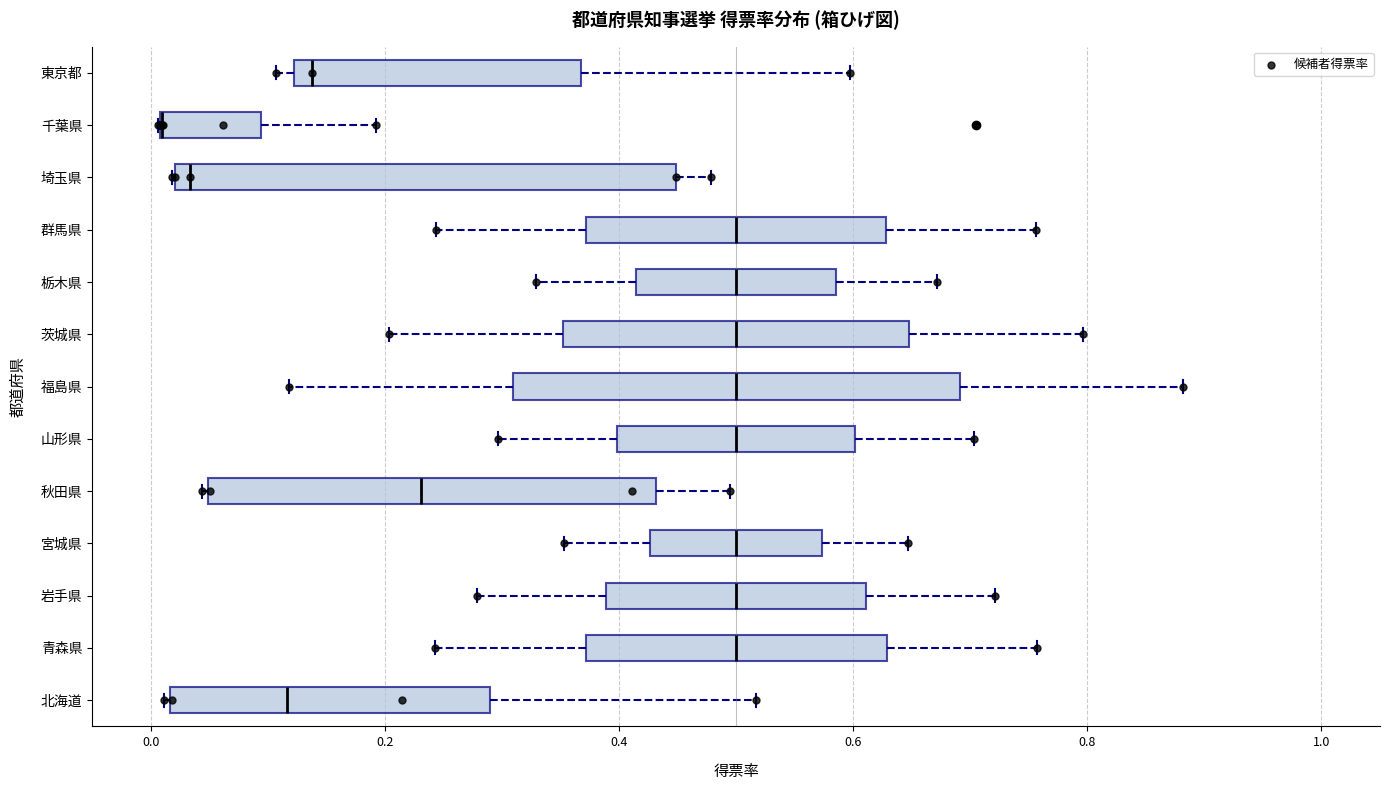

Reading bottom to top, read every box against the x-axis: the position of its median line, the range the box covers, and the ends of its whiskers. The values are not printed on the chart, so give them approximately, as read against the axis.

北海道: median 0.12, box 0.02 to 0.30, whiskers 0.02 to 0.52
青森県: median 0.50, box 0.38 to 0.62, whiskers 0.24 to 0.76
岩手県: median 0.50, box 0.38 to 0.62, whiskers 0.28 to 0.72
宮城県: median 0.50, box 0.42 to 0.58, whiskers 0.36 to 0.64
秋田県: median 0.24, box 0.04 to 0.44, whiskers 0.04 to 0.50
山形県: median 0.50, box 0.40 to 0.60, whiskers 0.30 to 0.70
福島県: median 0.50, box 0.30 to 0.70, whiskers 0.12 to 0.88
茨城県: median 0.50, box 0.36 to 0.64, whiskers 0.20 to 0.80
栃木県: median 0.50, box 0.42 to 0.58, whiskers 0.32 to 0.68
群馬県: median 0.50, box 0.38 to 0.62, whiskers 0.24 to 0.76
埼玉県: median 0.04, box 0.02 to 0.44, whiskers 0.02 to 0.48
千葉県: median 0.00 (drawn on the box's left edge), box 0.00 to 0.10, whiskers 0.00 to 0.20
東京都: median 0.14, box 0.12 to 0.36, whiskers 0.10 to 0.60